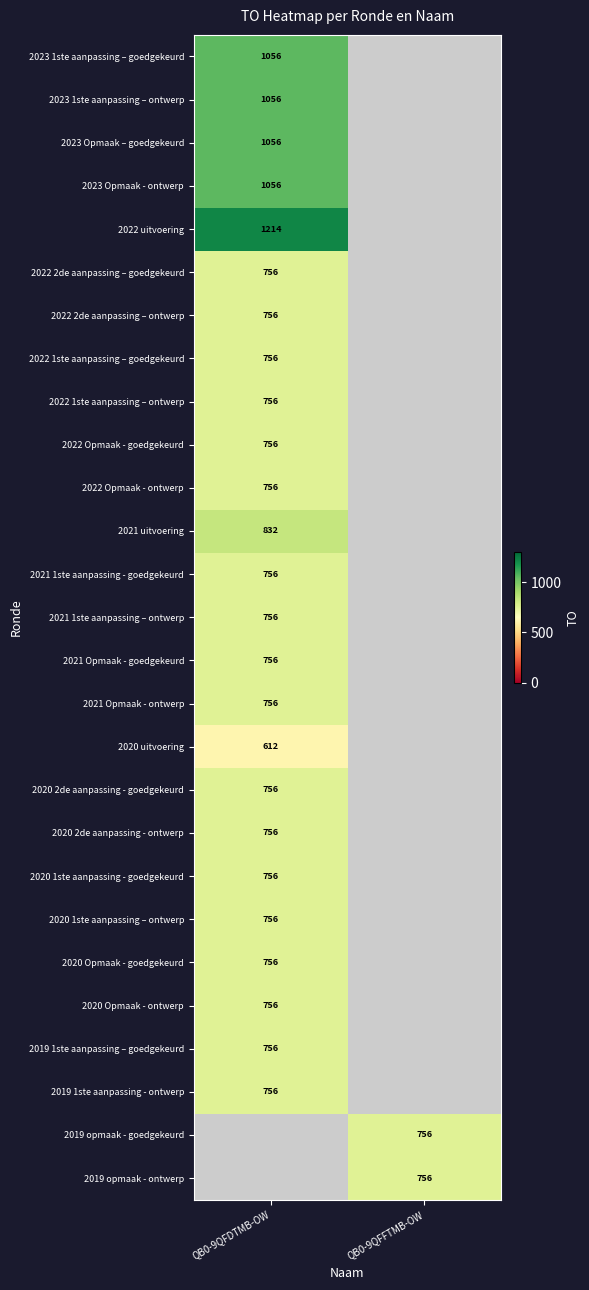

At which category does the chart reach its peak across all series?

QB0-9QFDTMB-OW